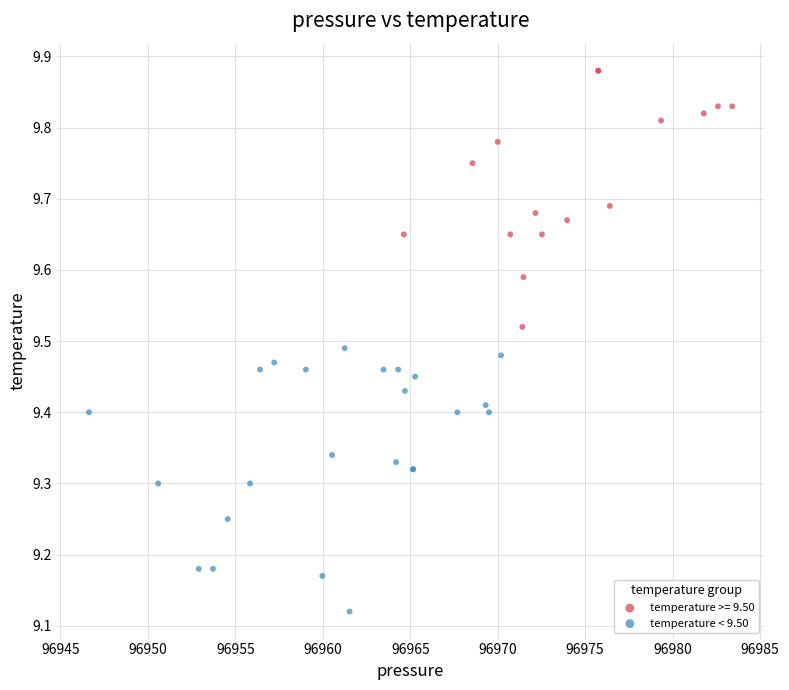

Which series contains the highest Y value?

temperature >= 9.50